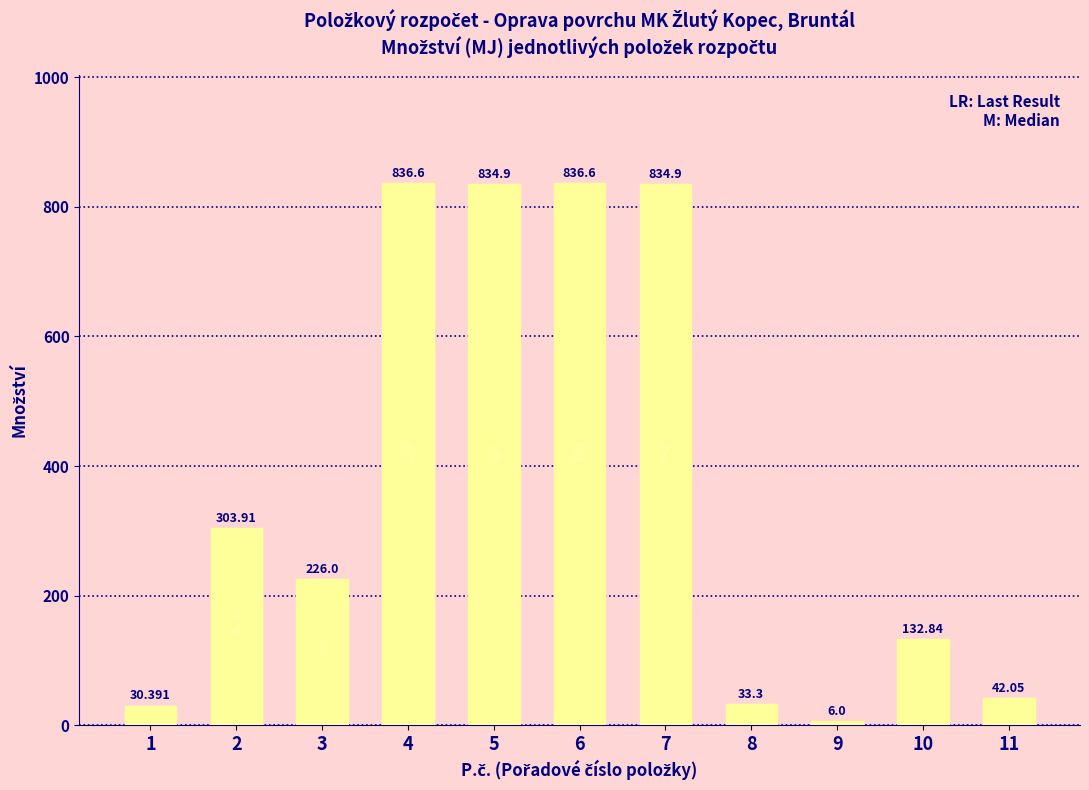

Which has a higher value, 11 or 4?

4